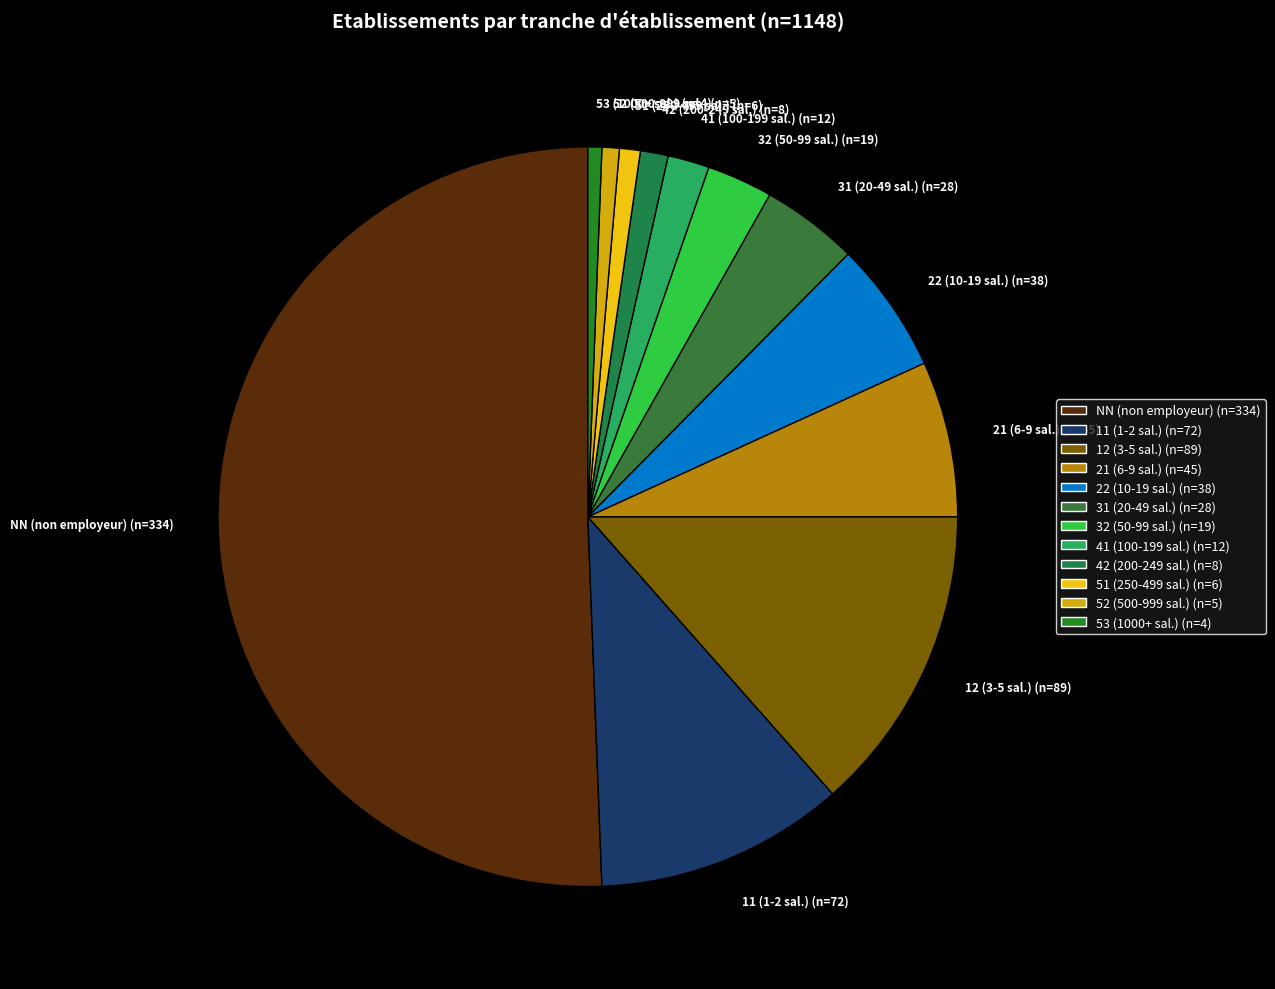

What is the ratio of the value at 21 to the value at 11?

0.6